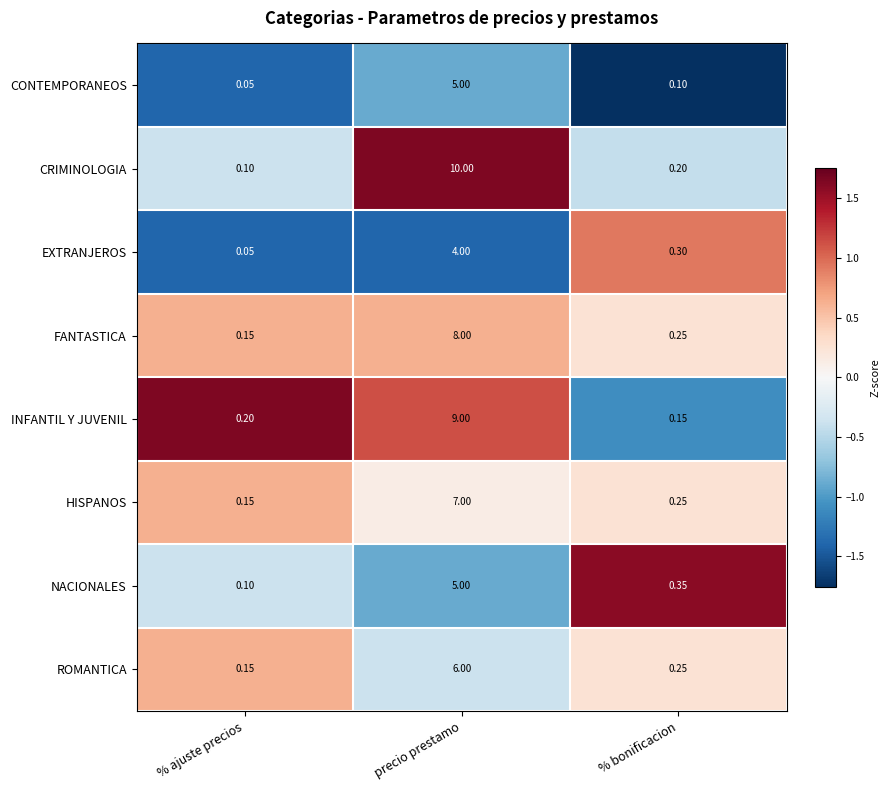

How many data points does each series have?

3